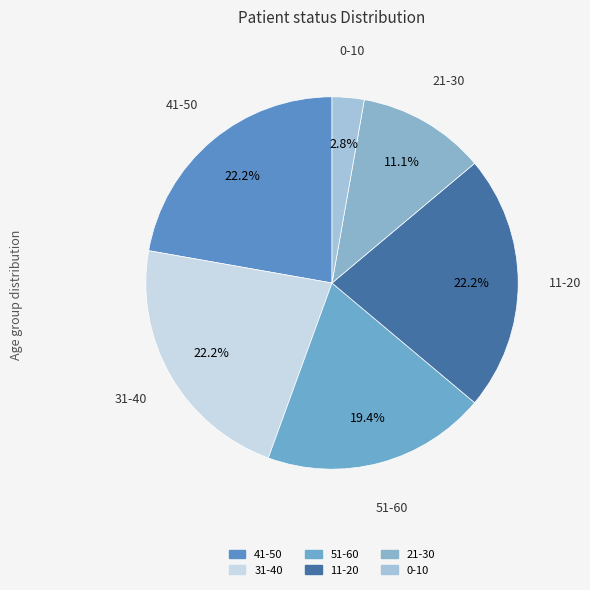

How many segments does this pie chart have?

6